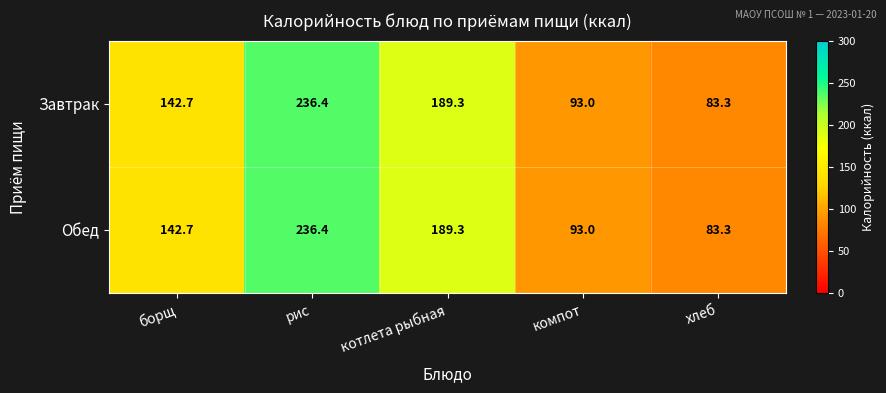

At which label is Обед closest to 159?

борщ